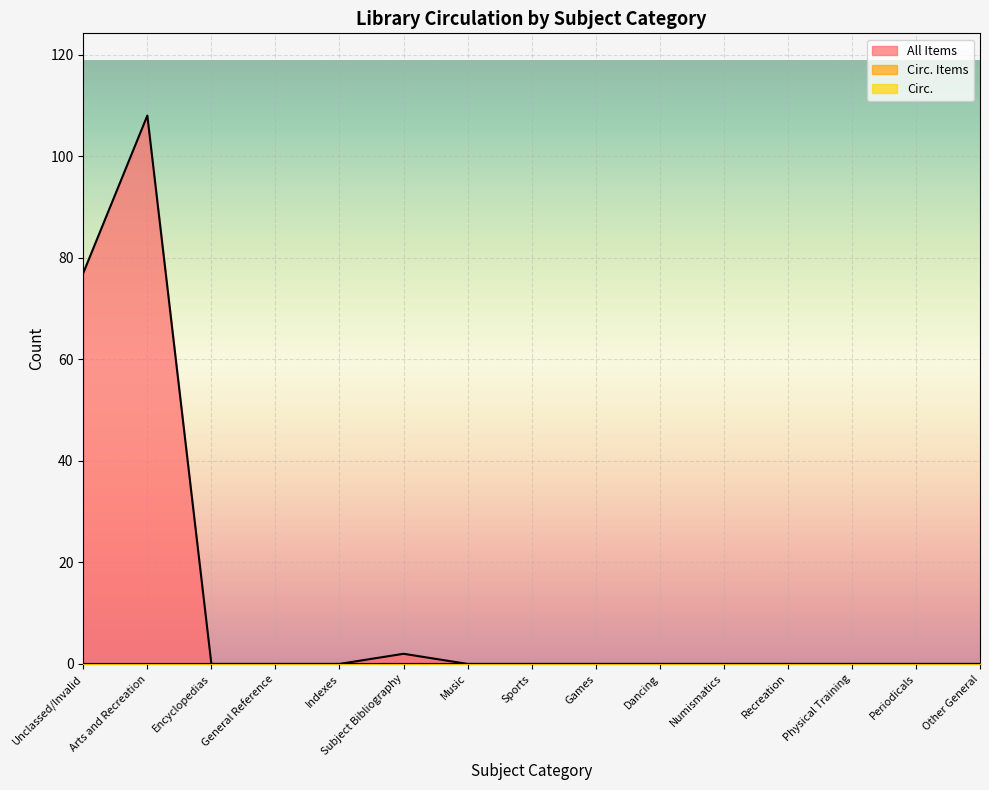

What is the difference between the maximum and minimum values in the All Items series?

108